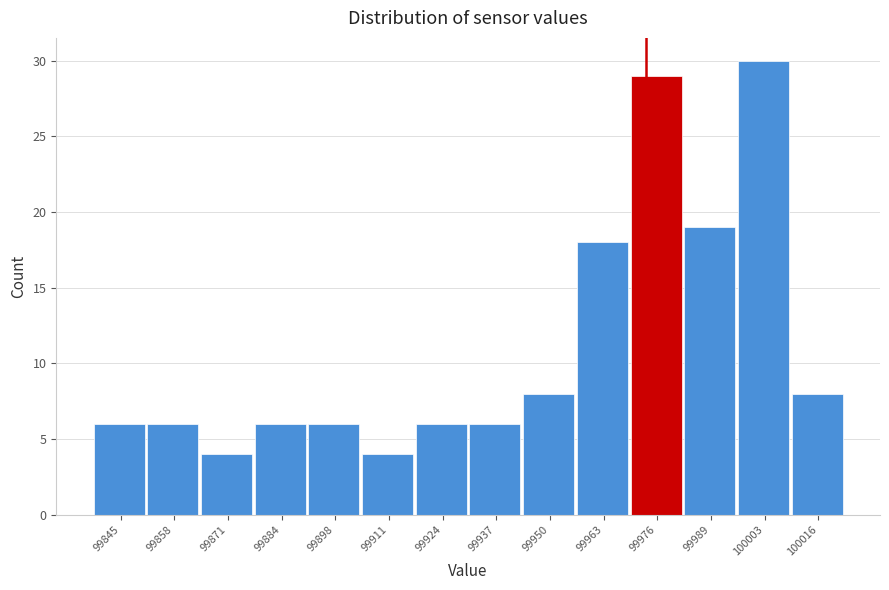

Reading left to right, transcribe all the data shown in this chart.

6	6	4	6	6	4	6	6	8	18	29	19	30	8